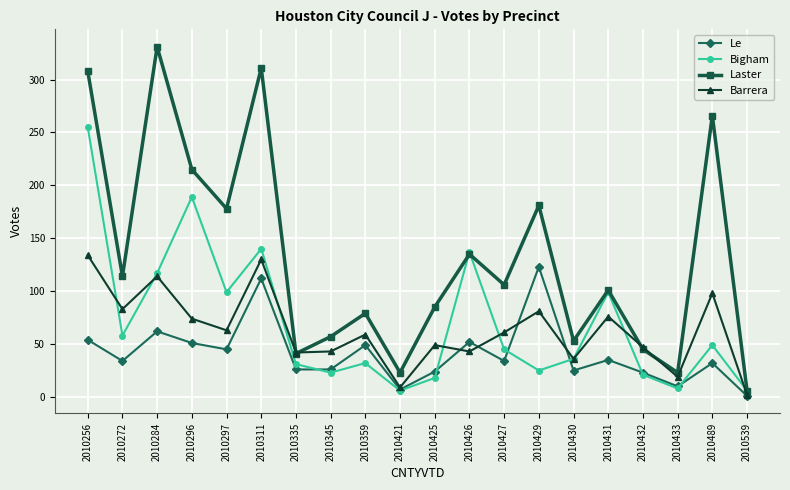

What is the sum of all Le values?

825